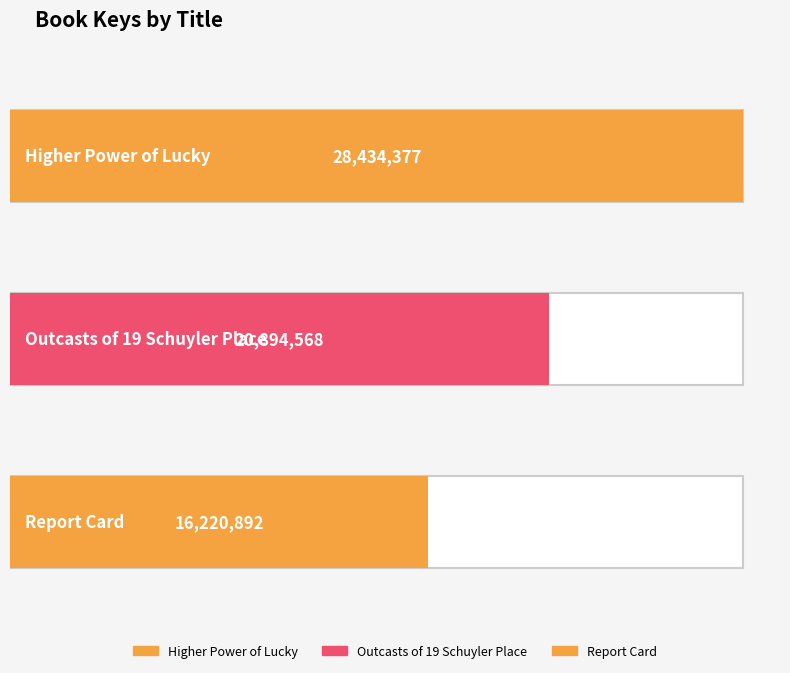

What is the greatest value displayed?

28434377